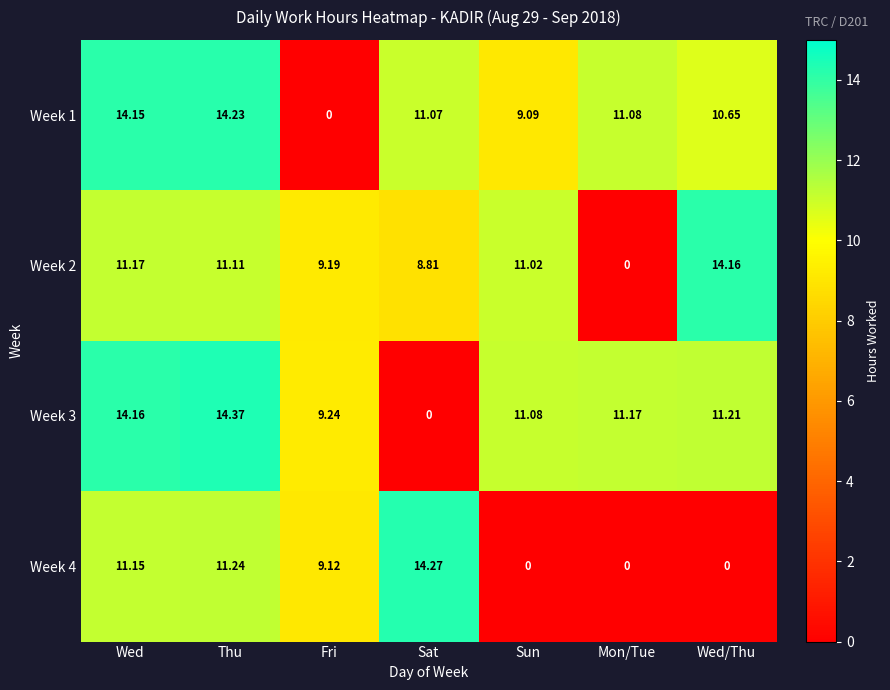

Which series has the largest total across all categories?

Week 3